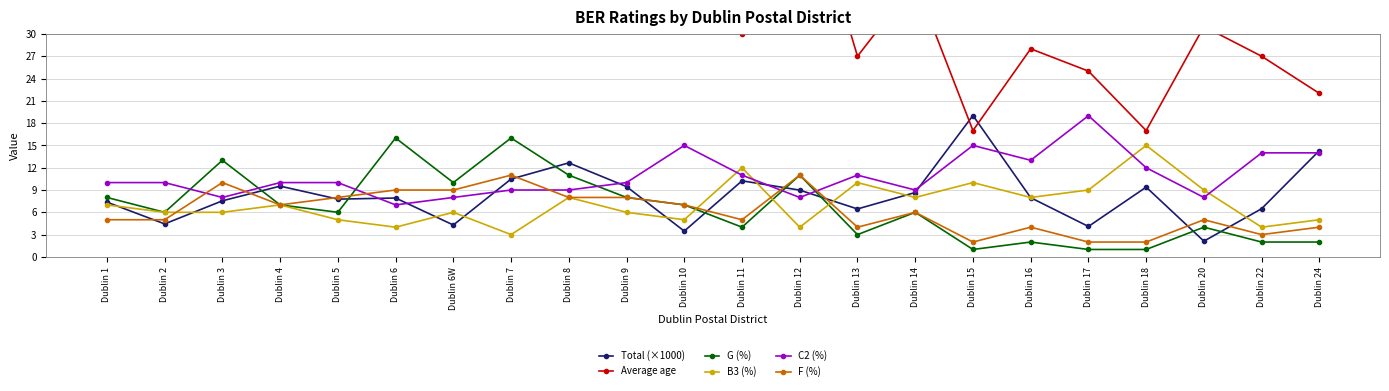

How many times do F (%) and C2 (%) cross each other?

6